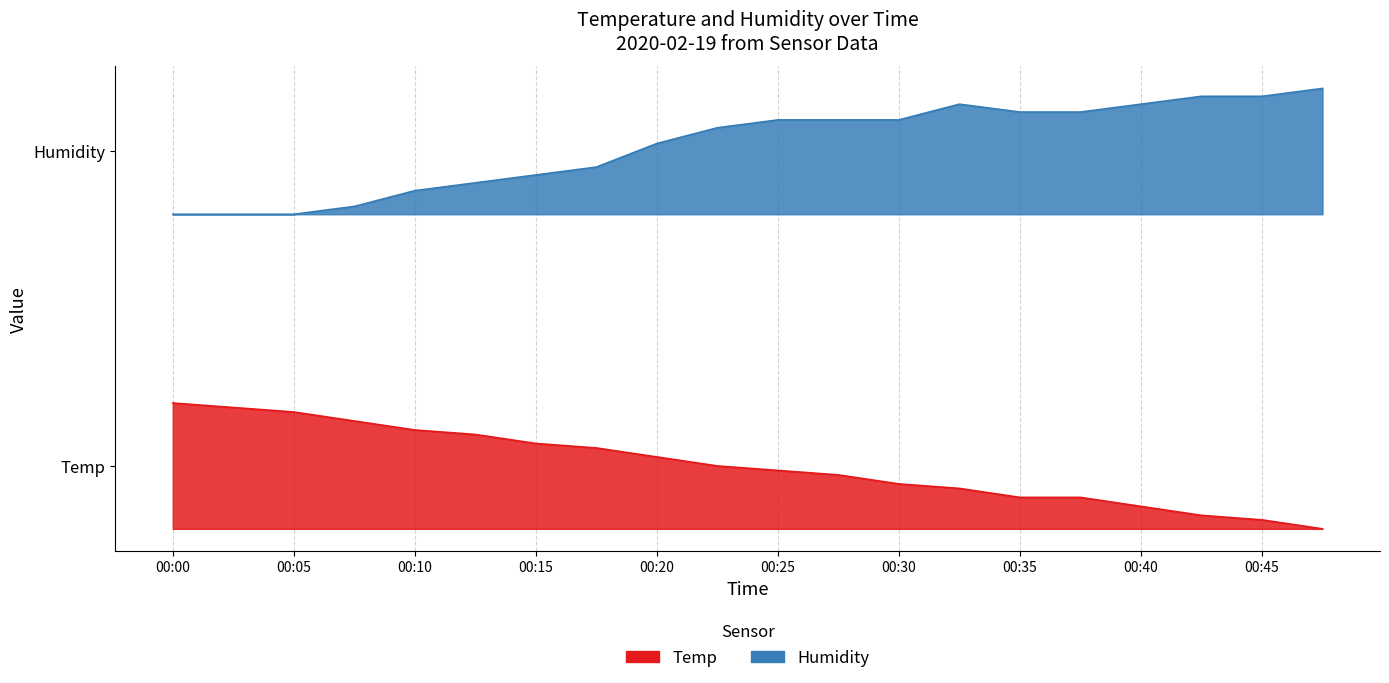

List the labels in order of Temp value, largest first.

00:00, 00:02, 00:05, 00:07, 00:10, 00:12, 00:15, 00:17, 00:20, 00:22, 00:25, 00:27, 00:30, 00:32, 00:35, 00:37, 00:40, 00:42, 00:45, 00:47